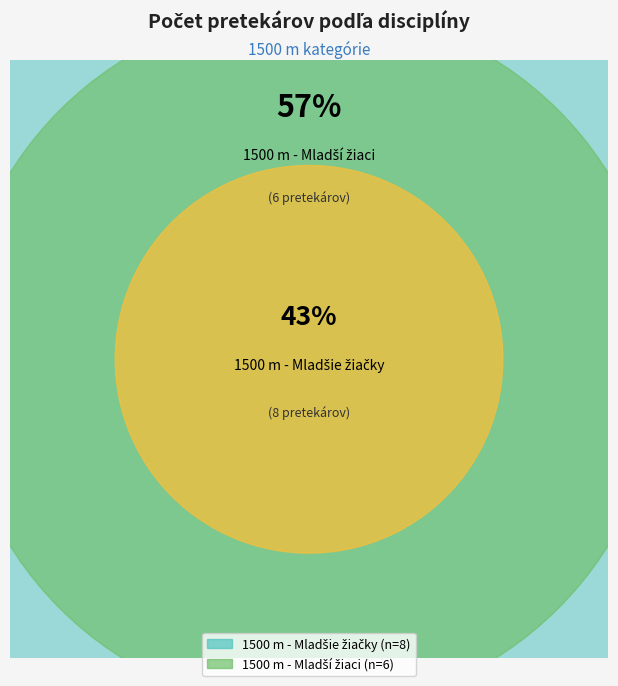

Count the number of slices in the pie.

2